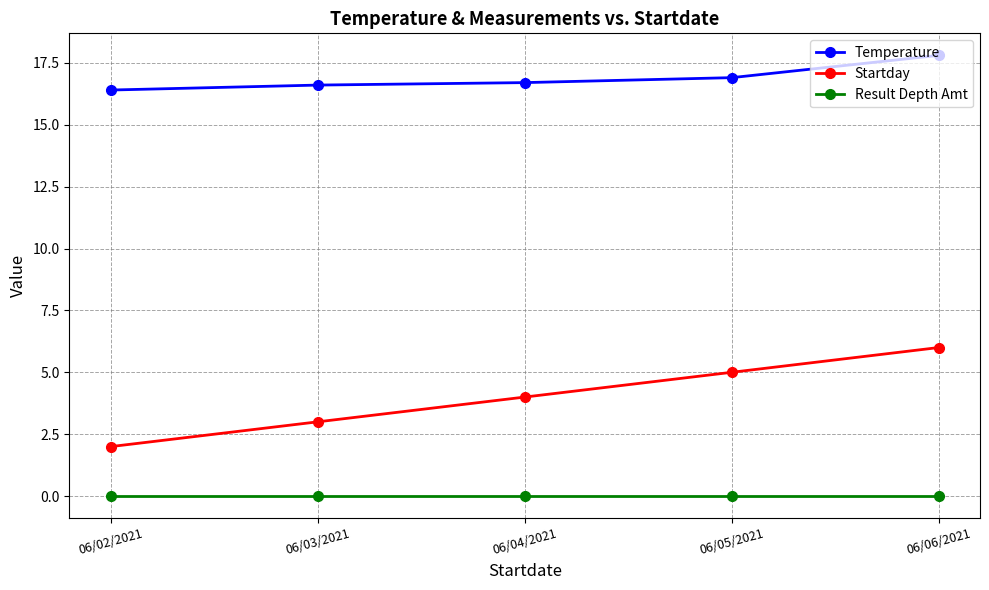

True or false: Temperature has more than 1 interior local peaks.

False